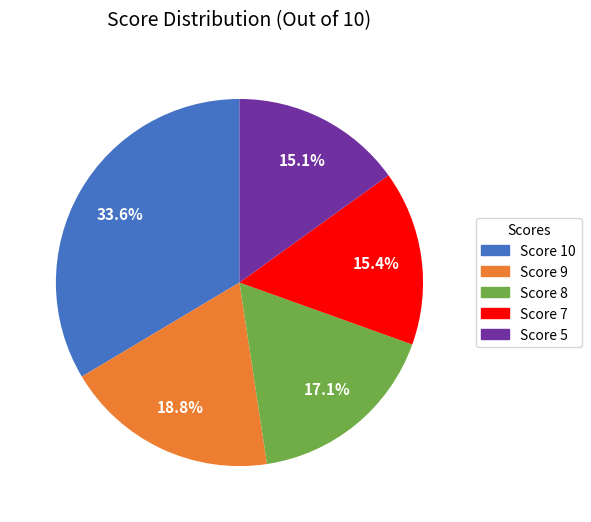

Approximately how many times larger is the value at Score 9 compared to Score 10?

0.6